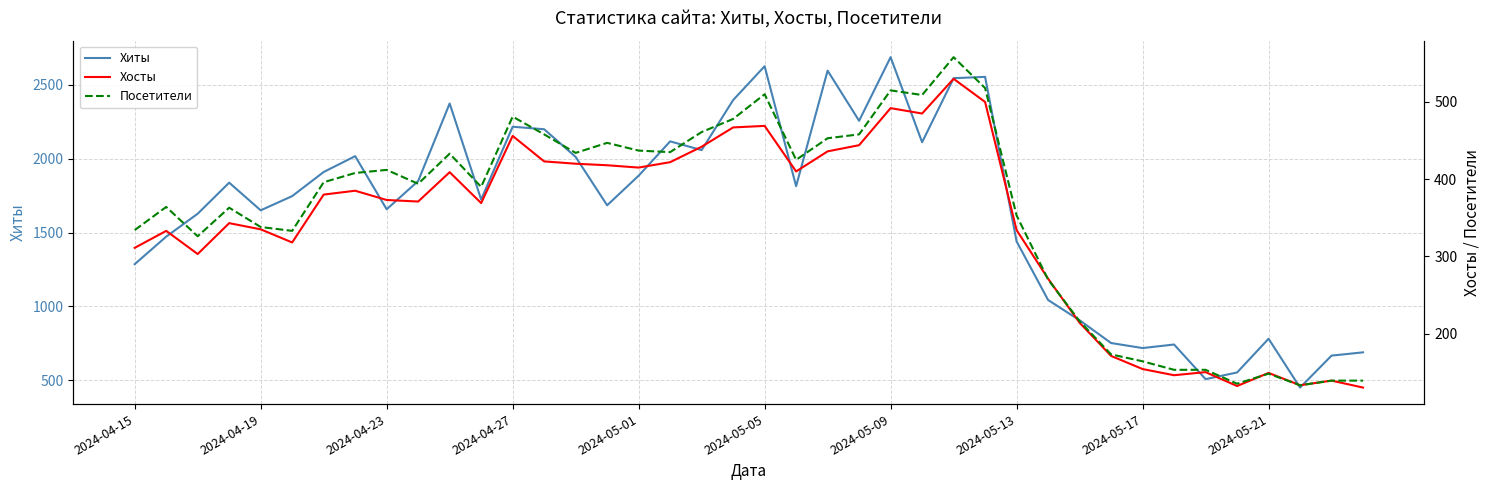

How many lines are shown in the chart?

3